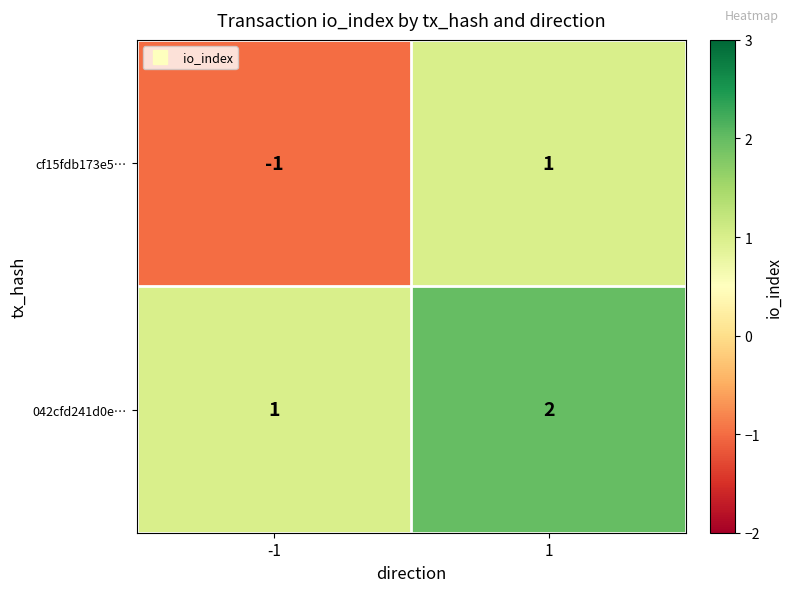

Is the value of cf15fdb173e5… at 1 greater than the value of 042cfd241d0e… at 1?

No